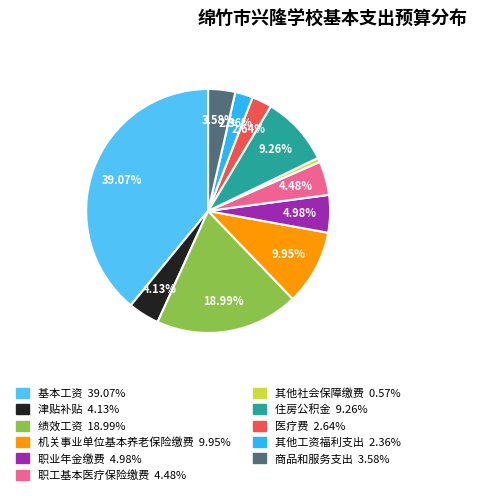

What is the ratio of the value at 其他社会保障缴费 to the value at 机关事业单位基本养老保险缴费?

0.1